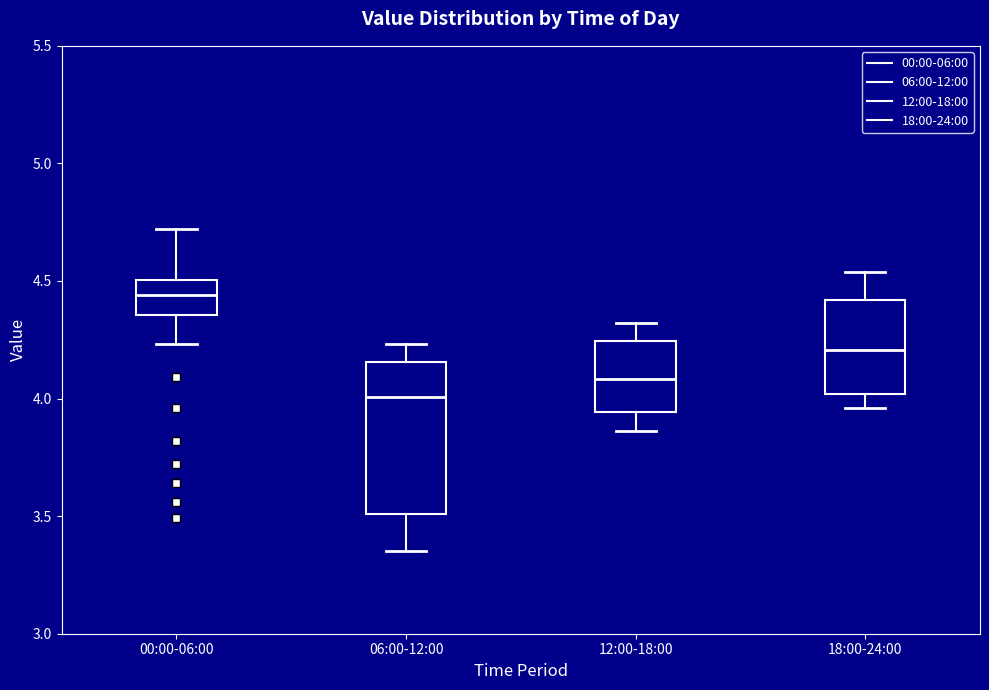

Reading left to right, transcribe this box plot: for each box, give where its median line is, the range the box spans, and where its two whiskers end, as read against the y-axis. The values are not printed on the chart, so give them approximately, as read against the axis.

00:00-06:00: median 4.45, box 4.35 to 4.50, whiskers 4.25 to 4.70
06:00-12:00: median 4.00, box 3.50 to 4.15, whiskers 3.35 to 4.25
12:00-18:00: median 4.10, box 3.95 to 4.25, whiskers 3.85 to 4.30
18:00-24:00: median 4.20, box 4.00 to 4.40, whiskers 3.95 to 4.55